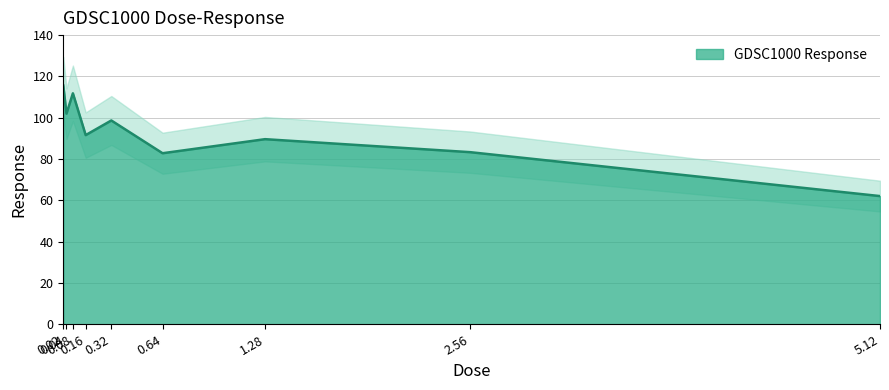

The chart shows a value of 98.7 at 0.32. True or false?

True